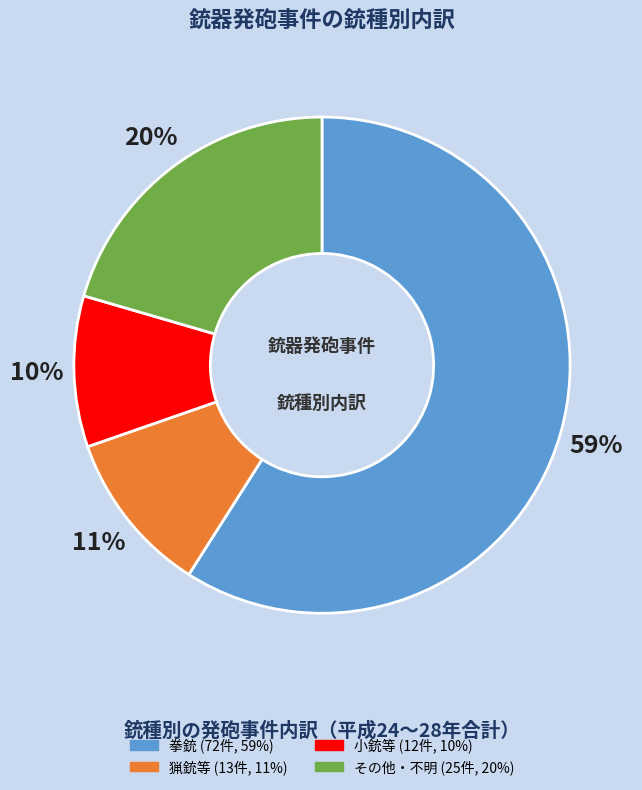

To the nearest percent, what portion does 拳銃 represent?

59%